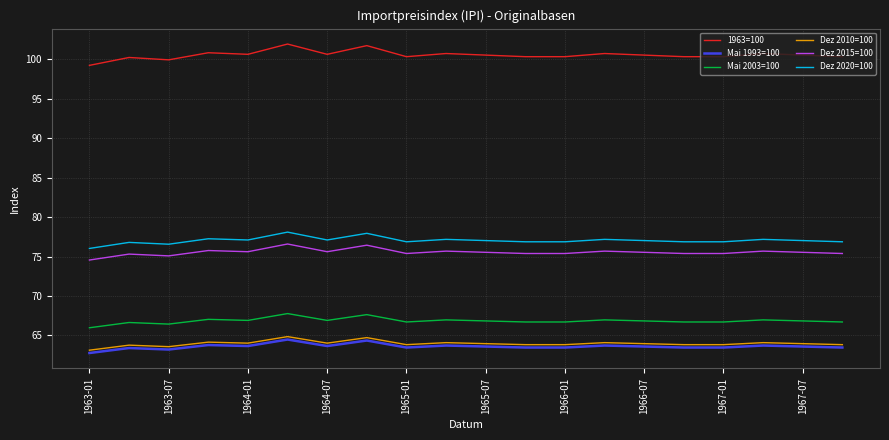

What is the greatest value displayed?

101.9